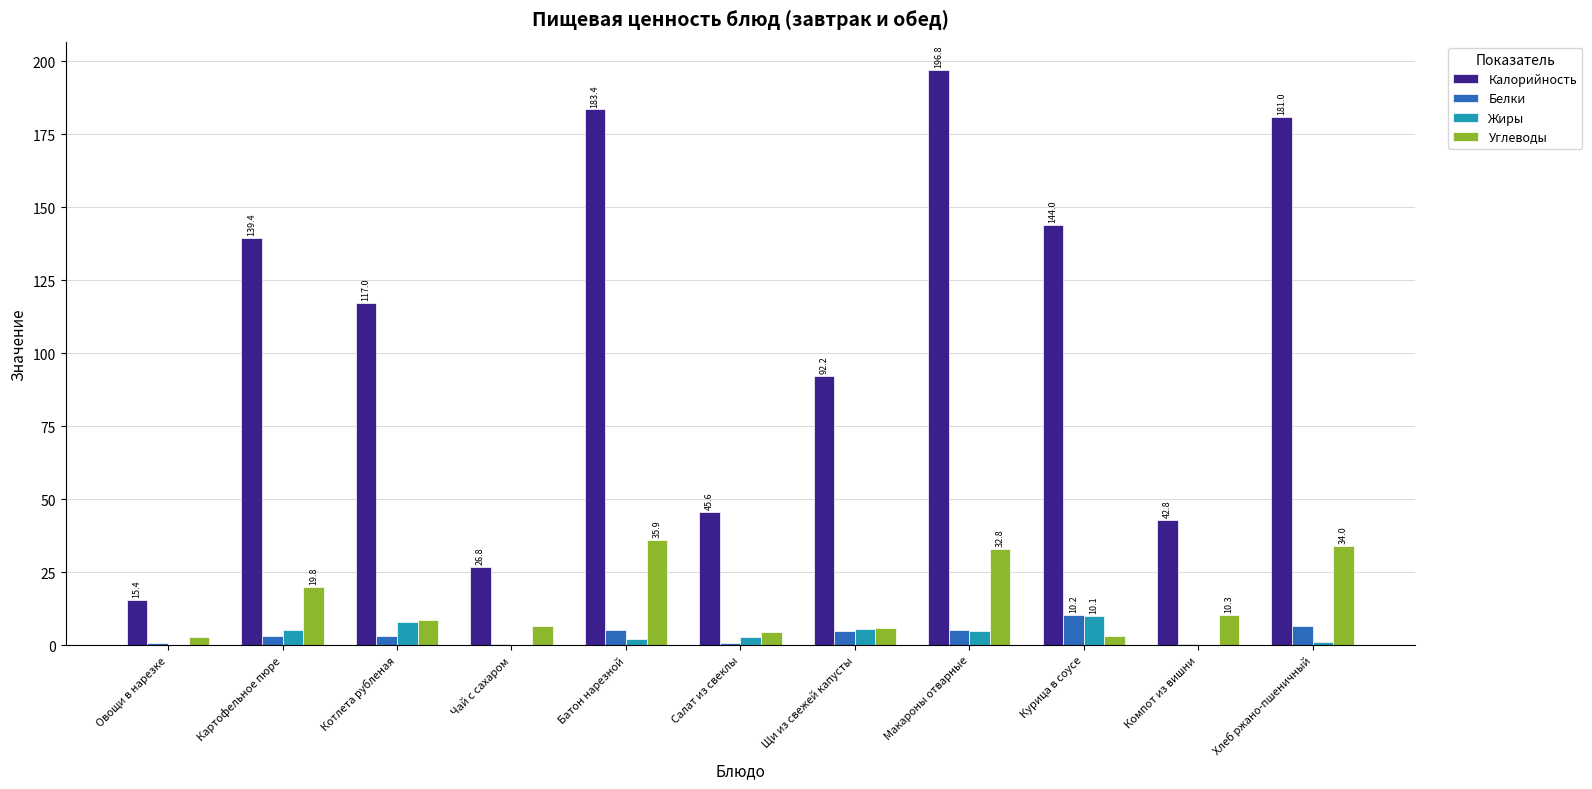

True or false: Калорийность has a value of 183.4 at Батон нарезной.

True